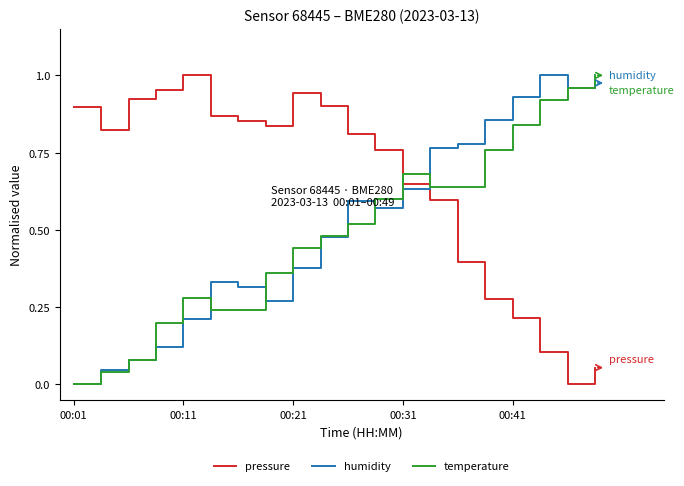

True or false: temperature and pressure intersect in this chart.

True